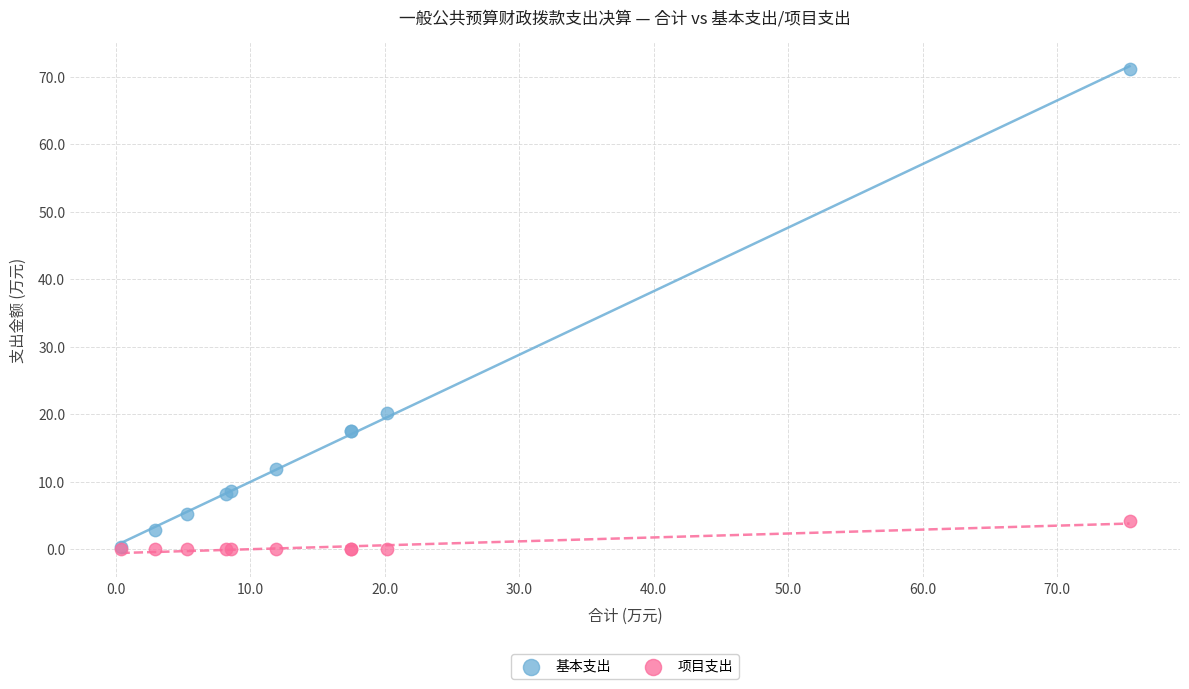

In the 基本支出 series, what Y value is closest to 35?

20.2